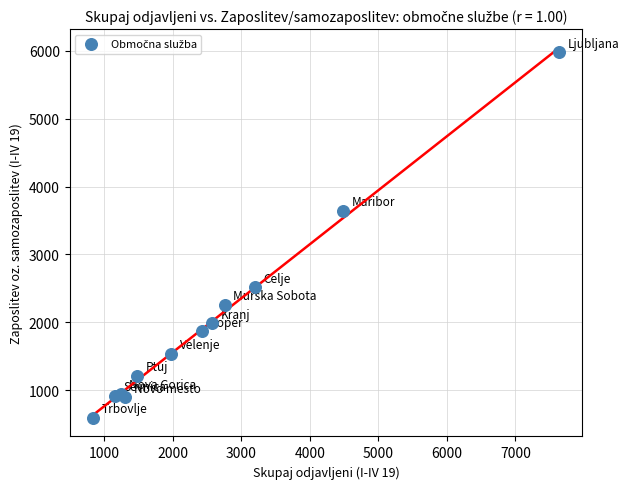

What Y value in the scatter plot is closest to 3284?

3645